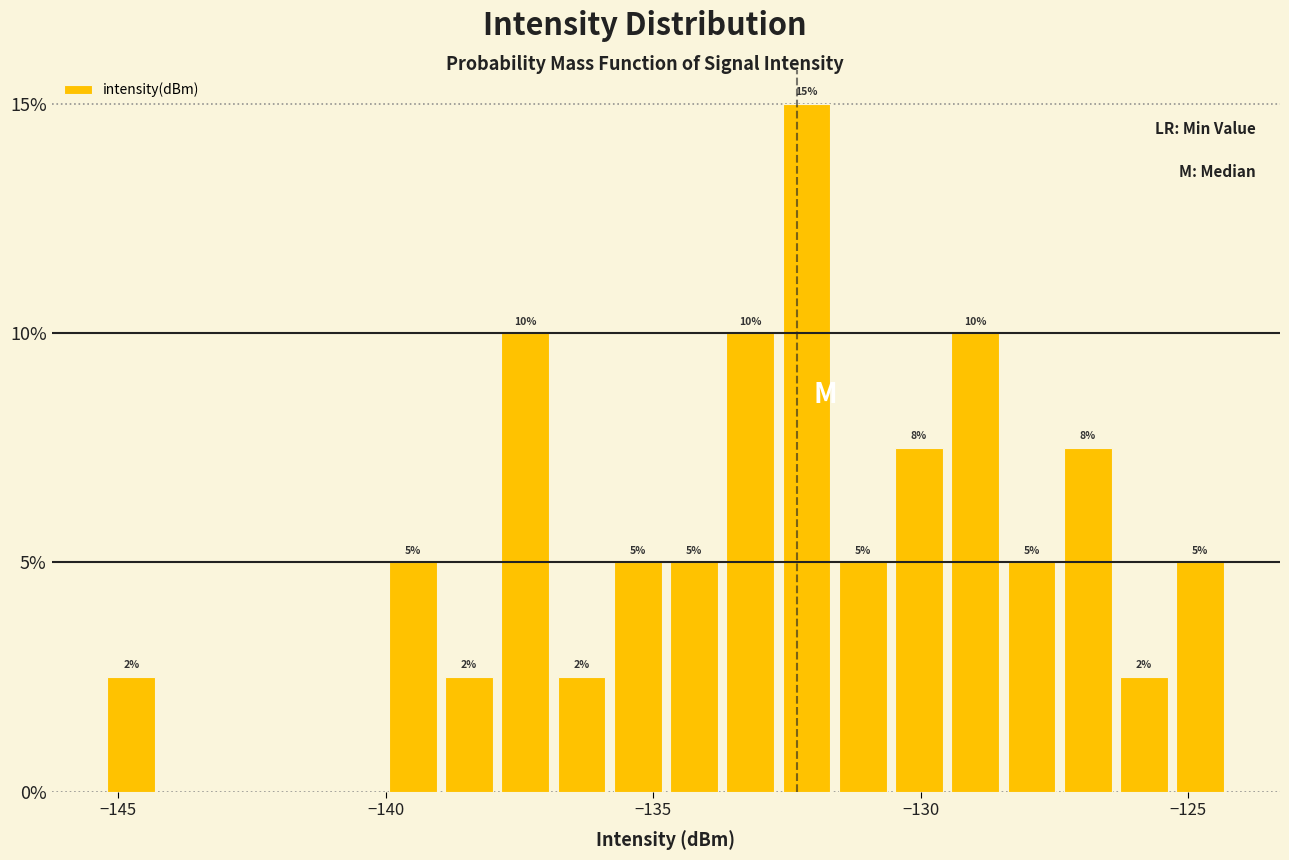

Read against the x-axis, roughly where is the centre of the tallest bar?

-132.0